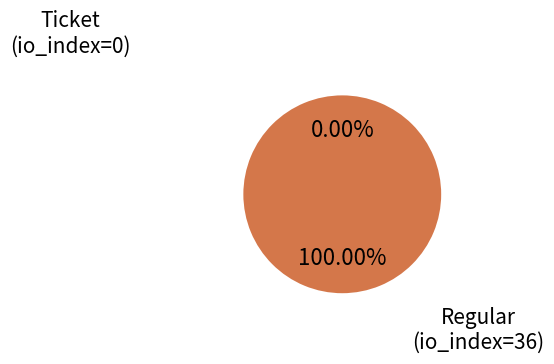

To the nearest percent, what is the average slice percentage?

50%